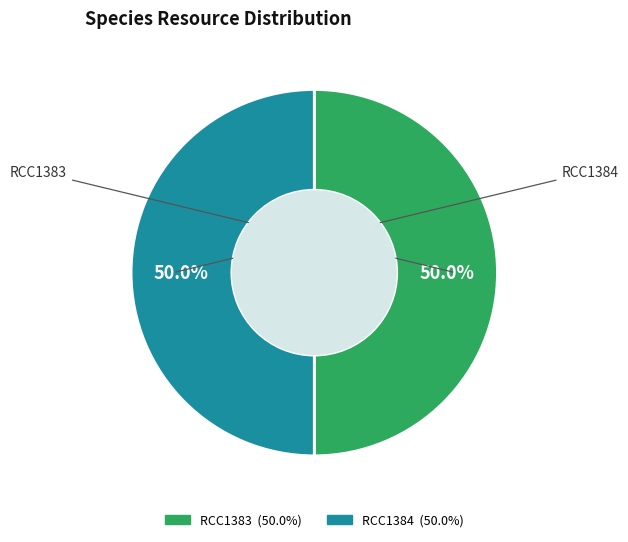

True or false: RCC1384 accounts for 50% of the total.

True